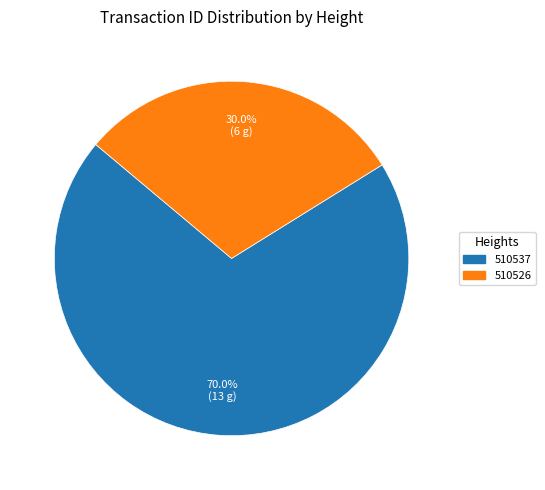

What is the ratio of the value at 510526 to the value at 510537?

0.4